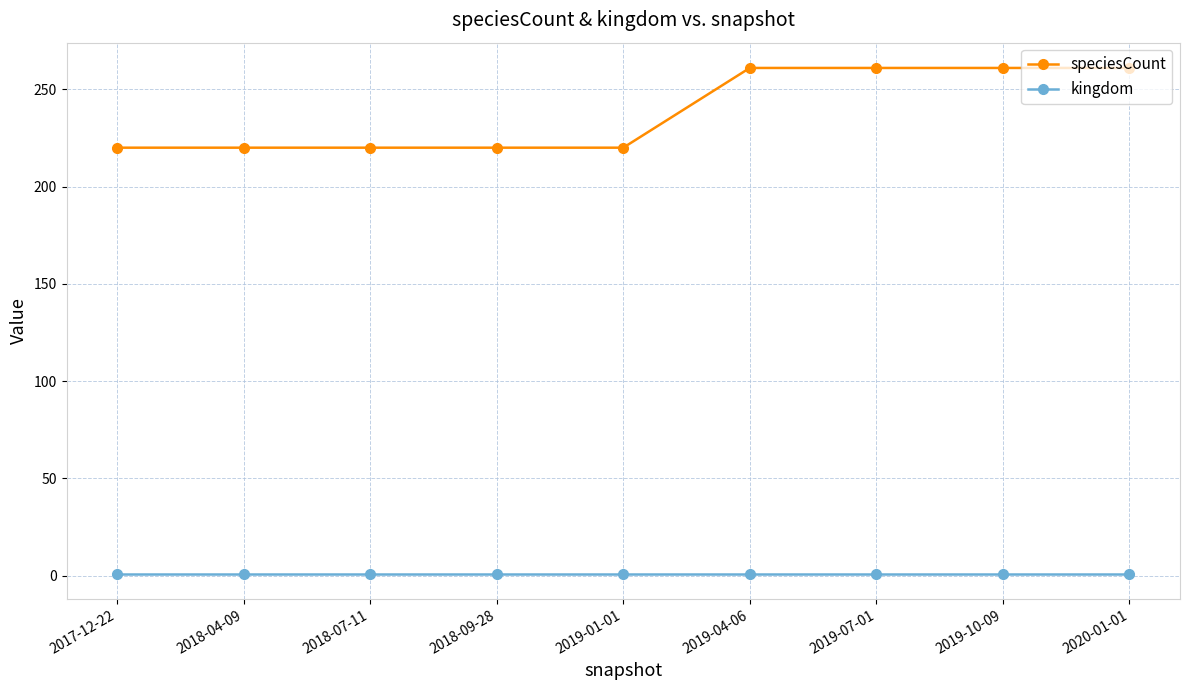

How many categories are shown in the chart?

9